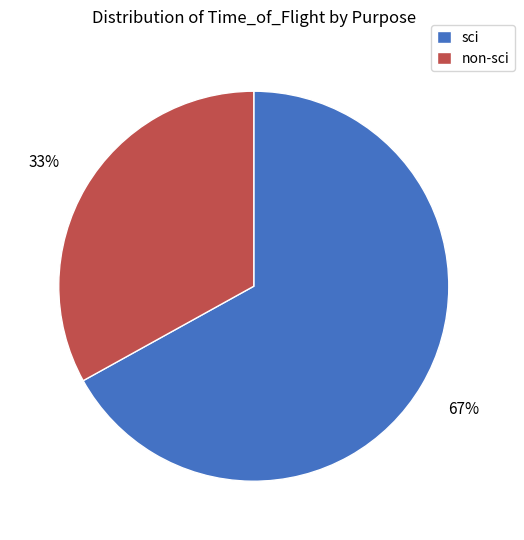

Which slice is the largest?

sci